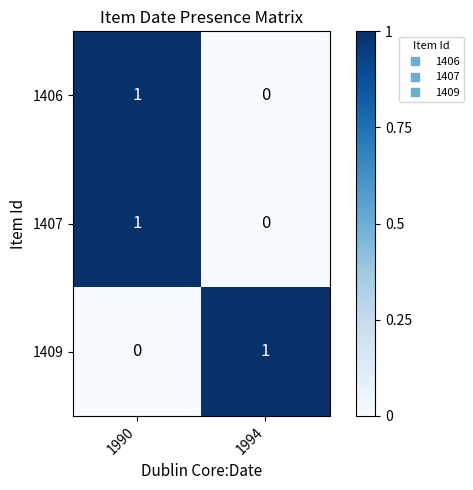

Where is 1407 nearest to the value 0?

1994